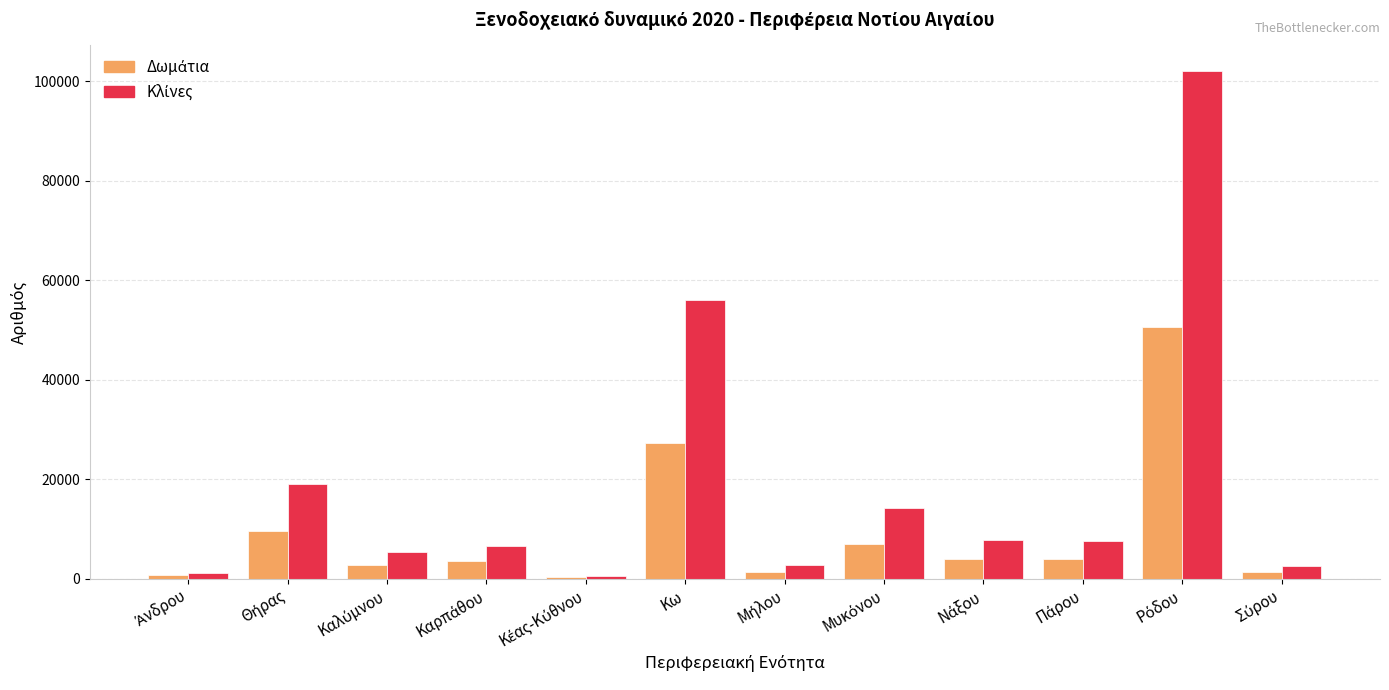

Is the value of Δωμάτια at Νάξου greater than the value of Κλίνες at Κέας-Κύθνου?

Yes